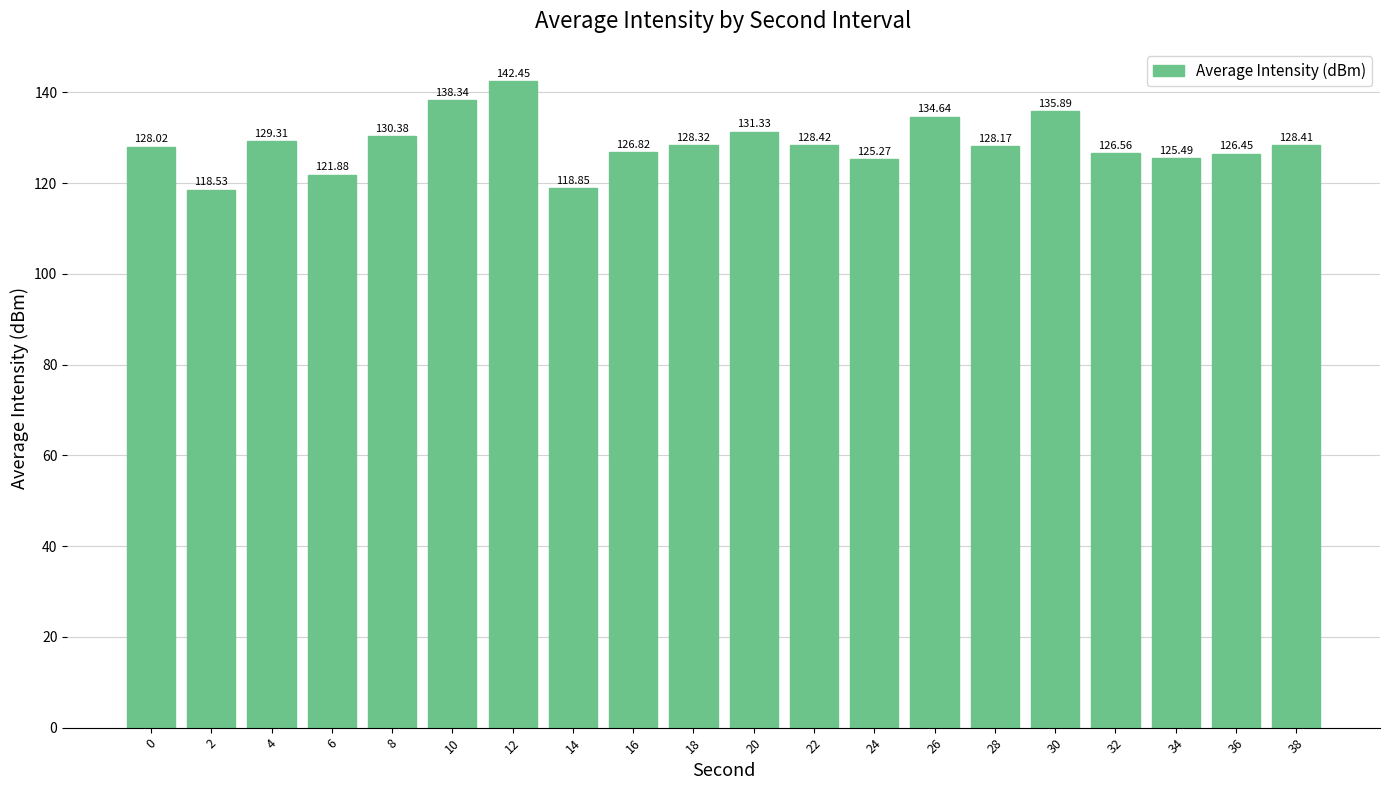

What is the difference between the maximum and minimum values?

23.9